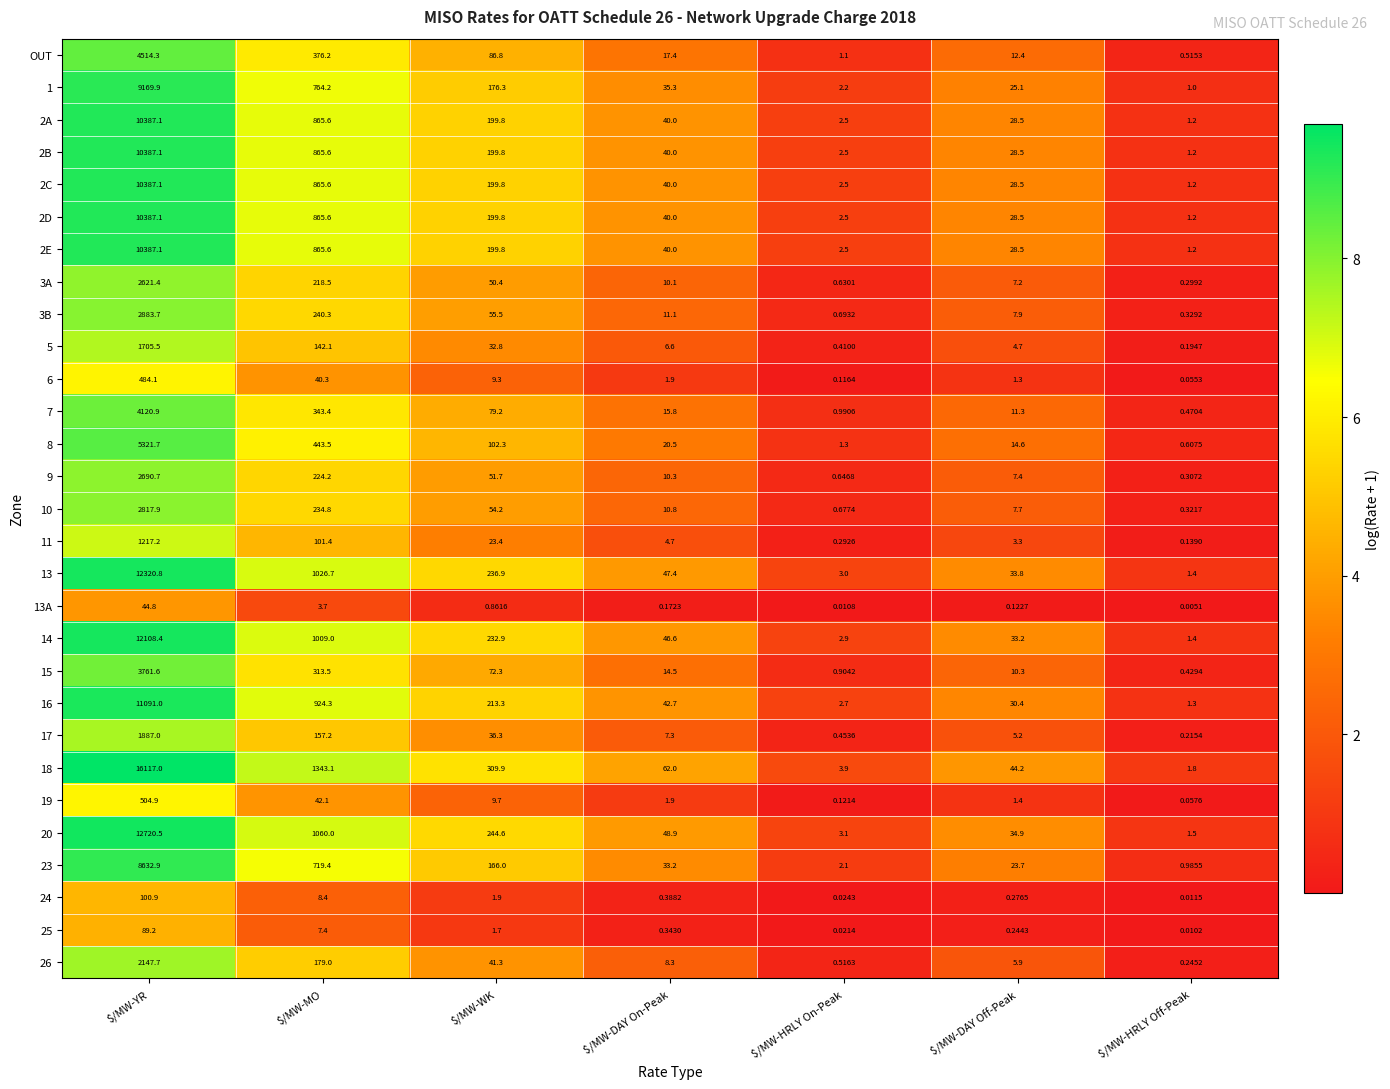

Between $/MW-HRLY On-Peak and $/MW-DAY Off-Peak, which series saw the biggest shift?

18